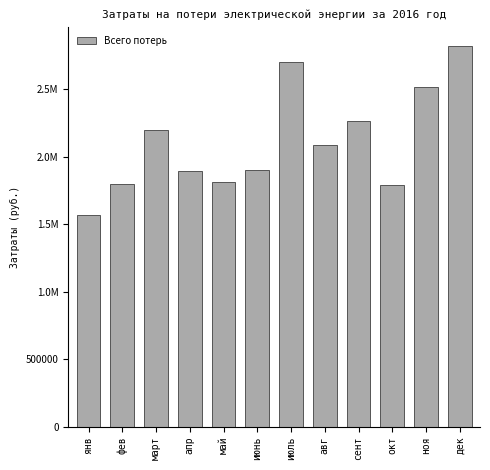

Are the bars horizontal?

No